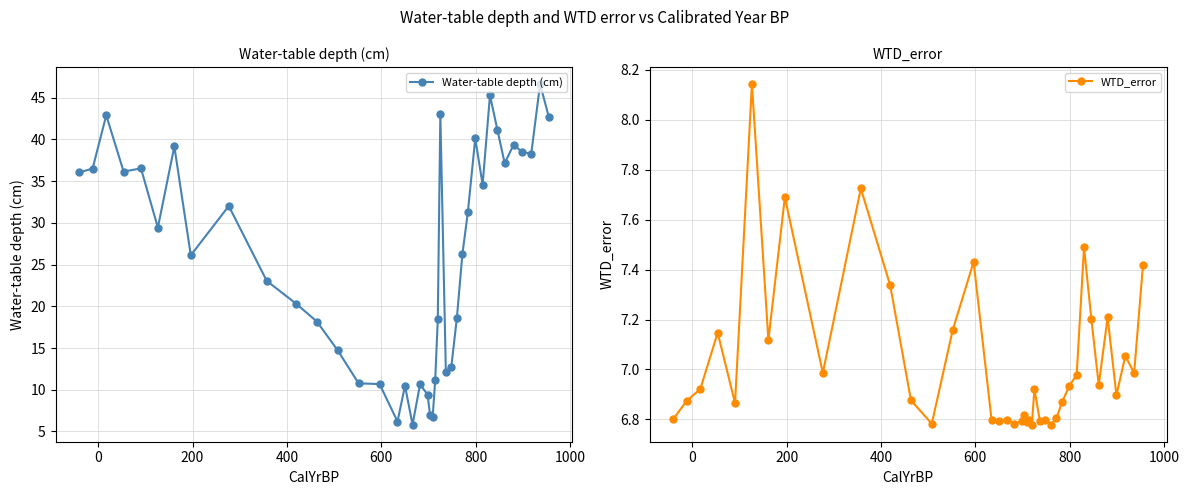

True or false: WTD_error has more than 1 points higher than both neighbors.

True